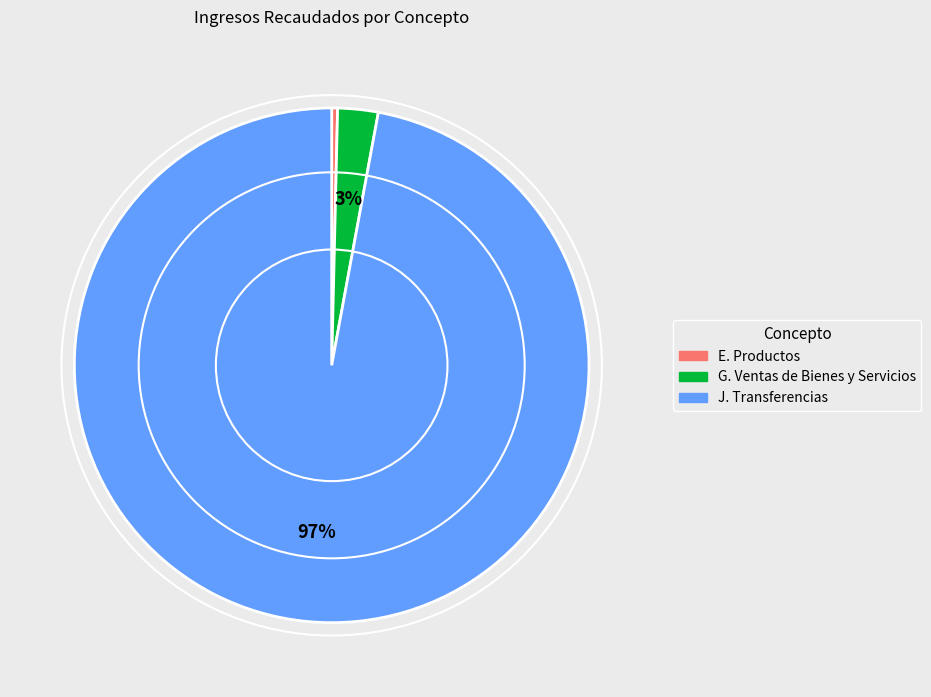

To the nearest percent, what percentage of the pie is J. Transferencias?

97%